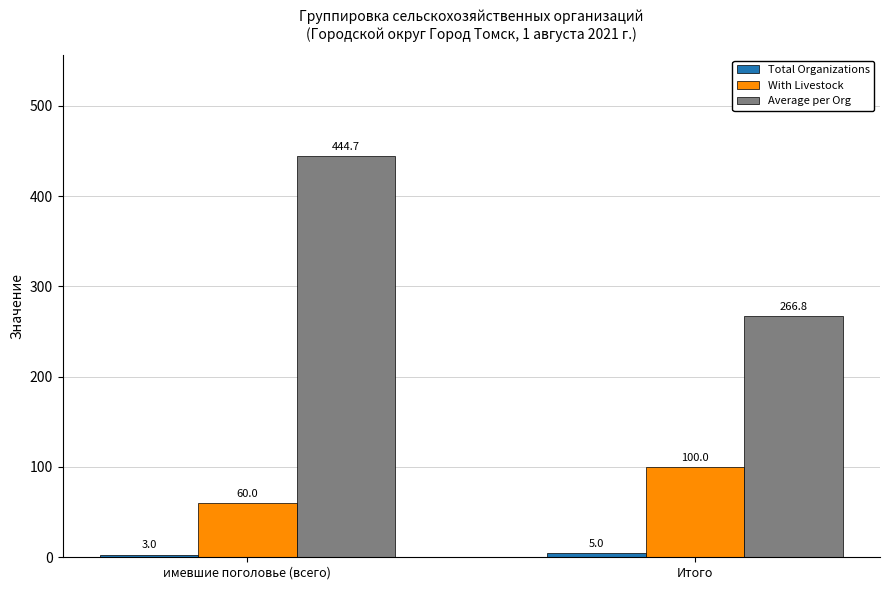

What is the sum of the Average per Org values at имевшие поголовье (всего) and Итого?

711.5